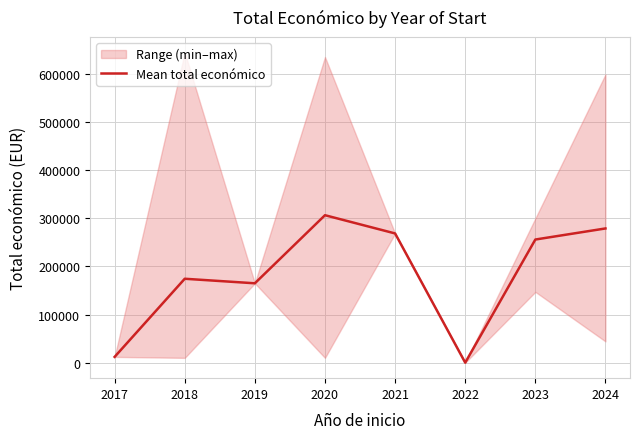

Rank the categories by value from lowest to highest.

2022, 2017, 2019, 2018, 2023, 2021, 2024, 2020